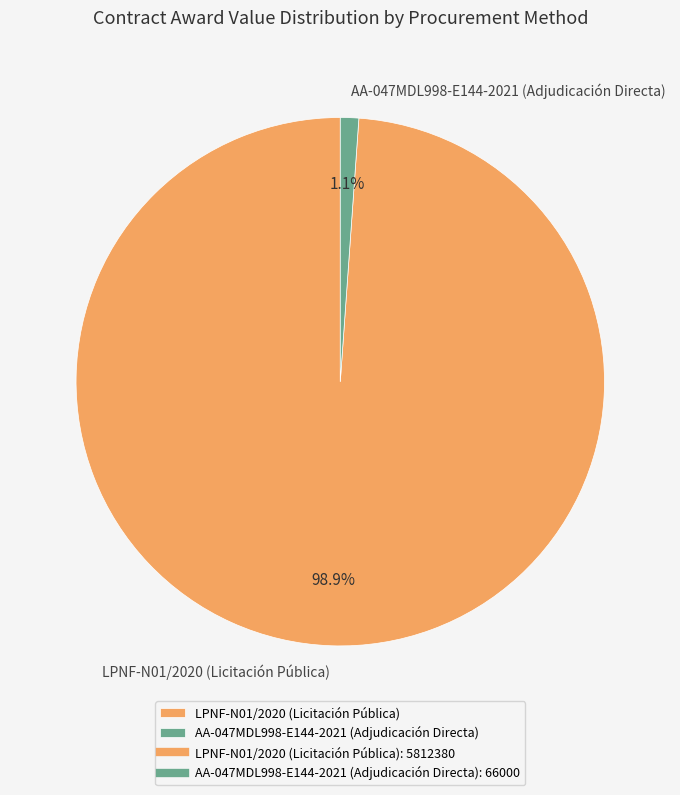

Is there any slice that represents more than half of the pie?

Yes